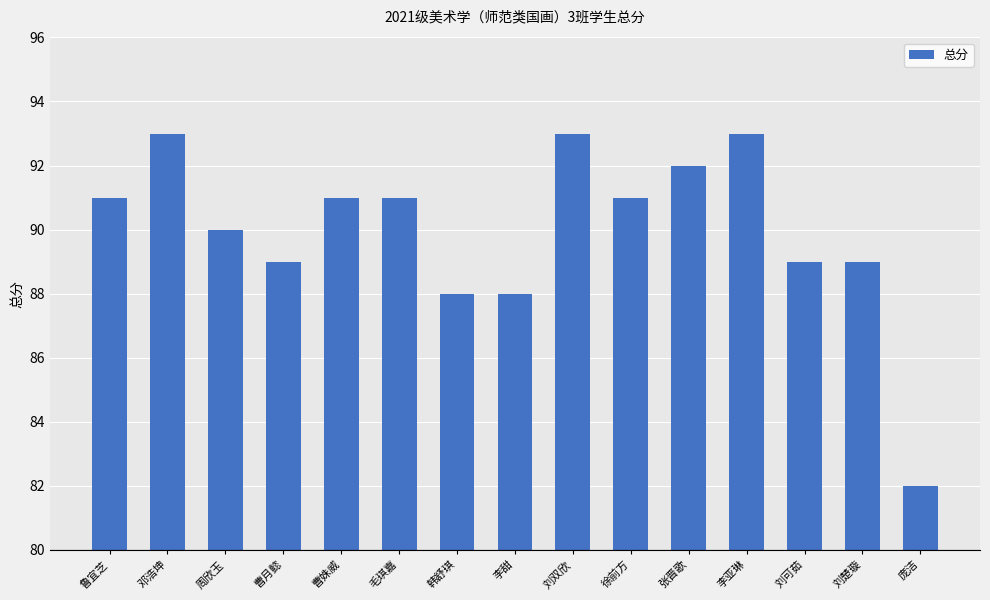

Which has a higher value, 庞洁 or 鲁宜芝?

鲁宜芝